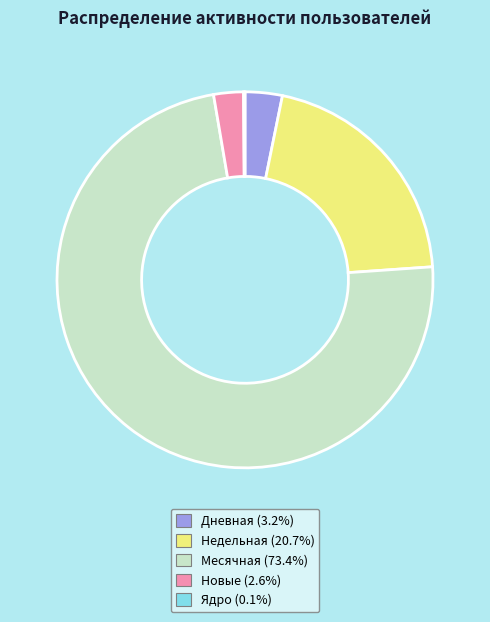

What is the largest slice in the pie chart?

Месячная